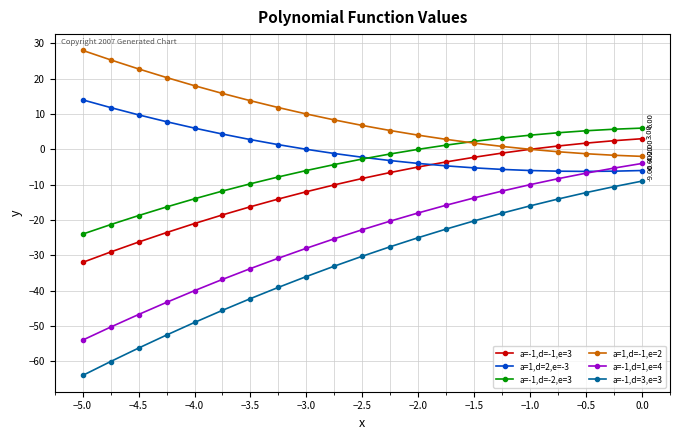

True or false: a=-1,d=1,e=4 and a=-1,d=-1,e=3 intersect in this chart.

False